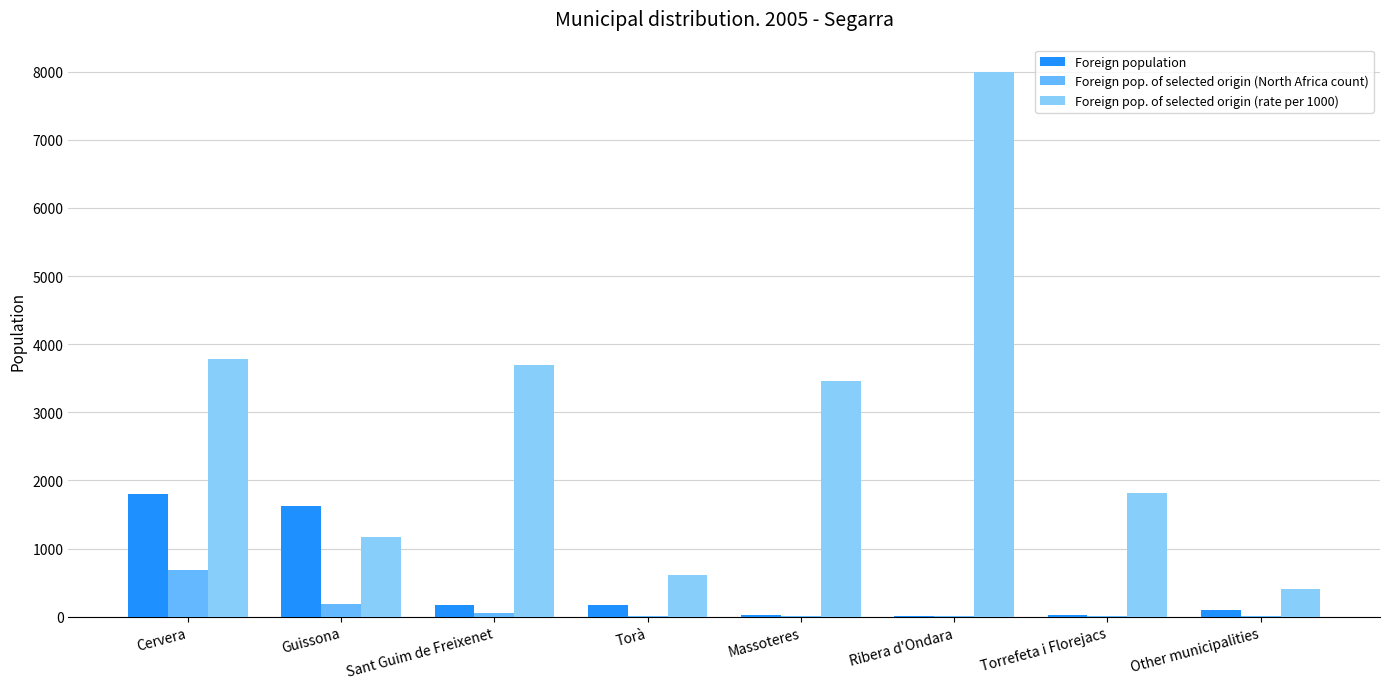

What is the difference between the Foreign pop. of selected origin (rate per 1000) values at Torrefeta i Florejacs and Other municipalities?

1410